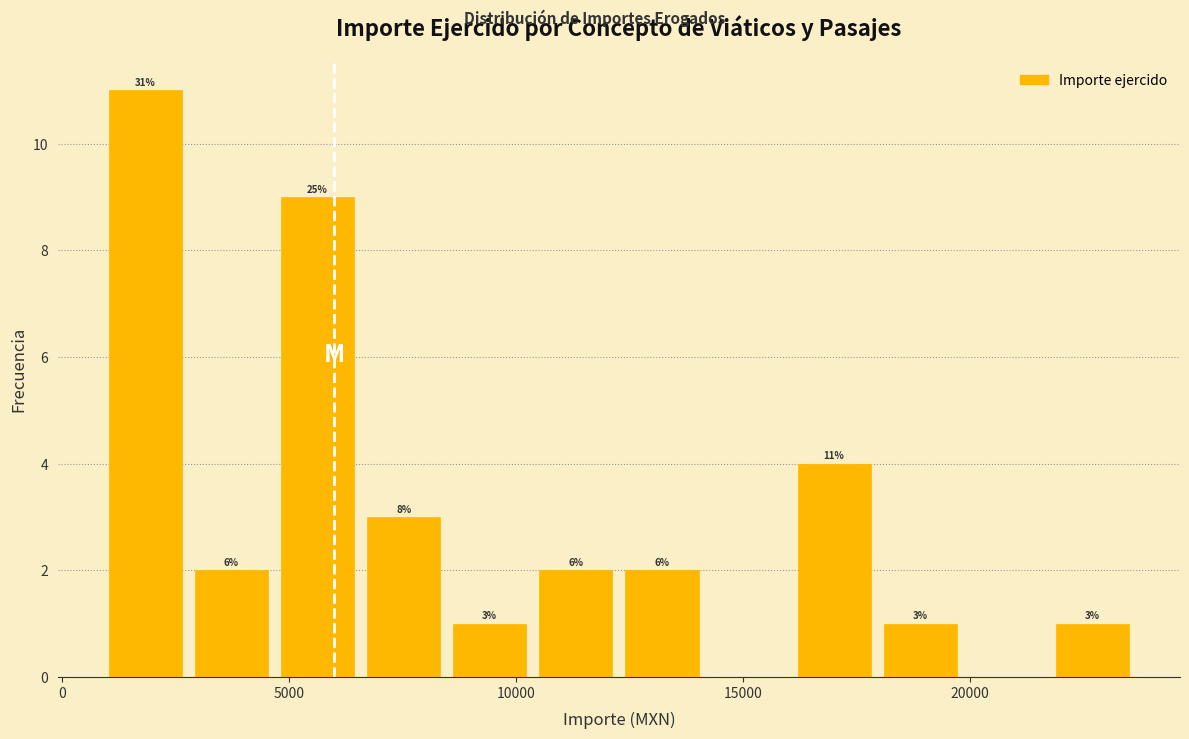

Read against the x-axis, roughly where is the centre of the tallest bar?

2000